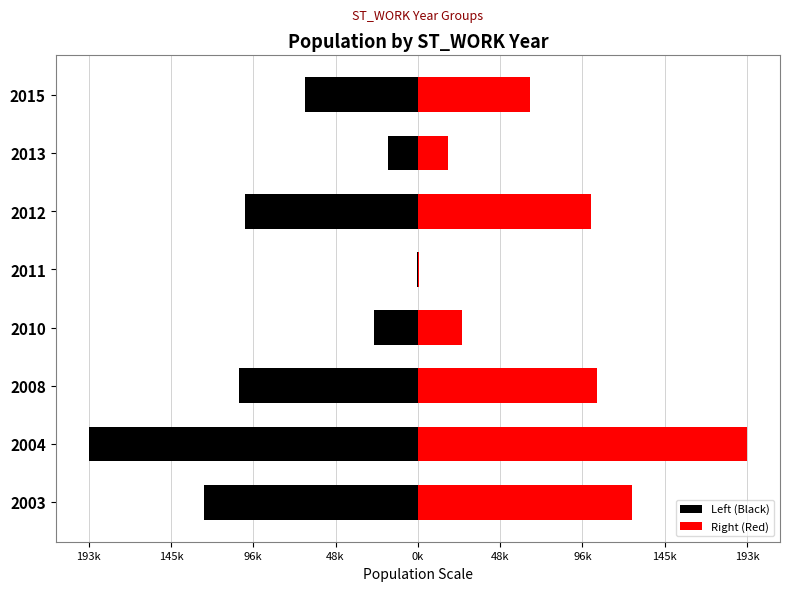

At 2011, list the series in order from largest to smallest.

Right (Red), Left (Black)